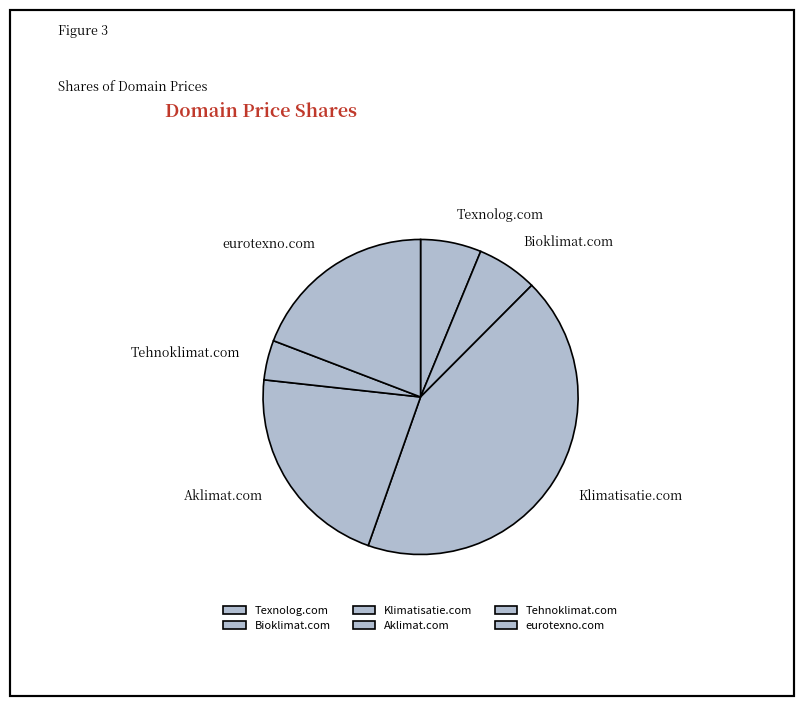

Combined, do eurotexno.com and Texnolog.com account for over 50%?

No